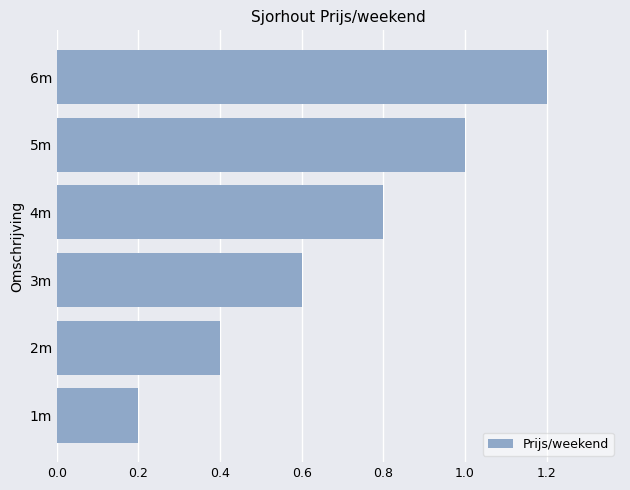

List the labels in order of value, smallest first.

1m, 2m, 3m, 4m, 5m, 6m